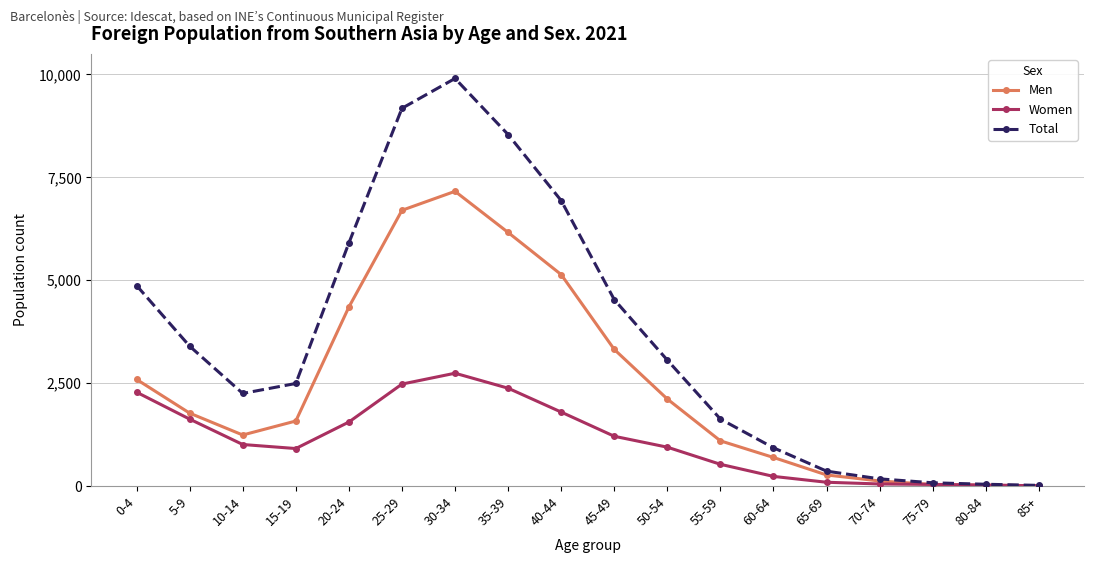

What position from the right is 60-64?

6